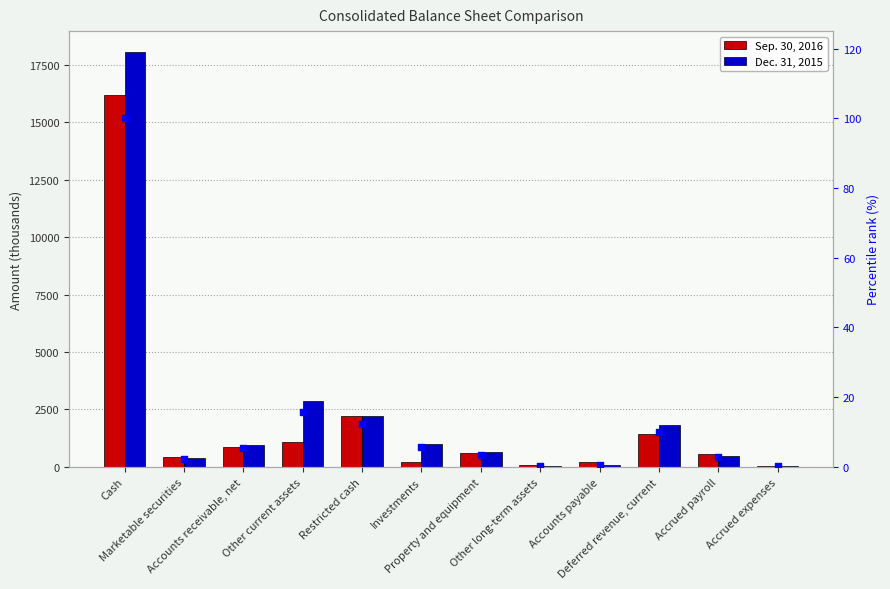

At how many categories does at least one series exceed 17500?

1